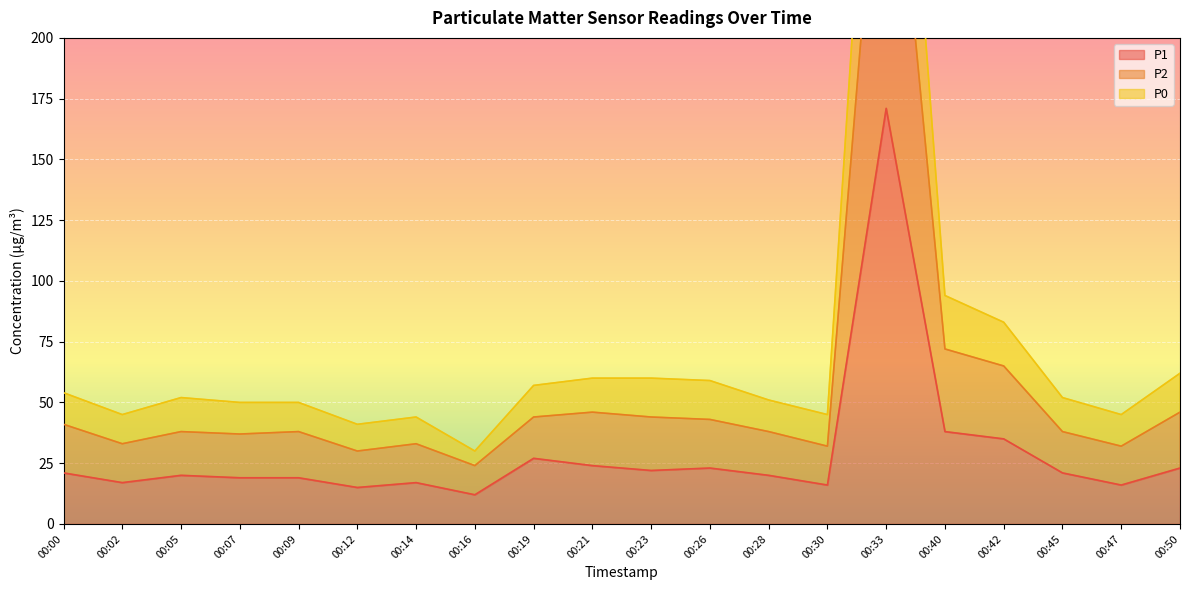

What is the value of the P0 point at the 15th from the left?

326